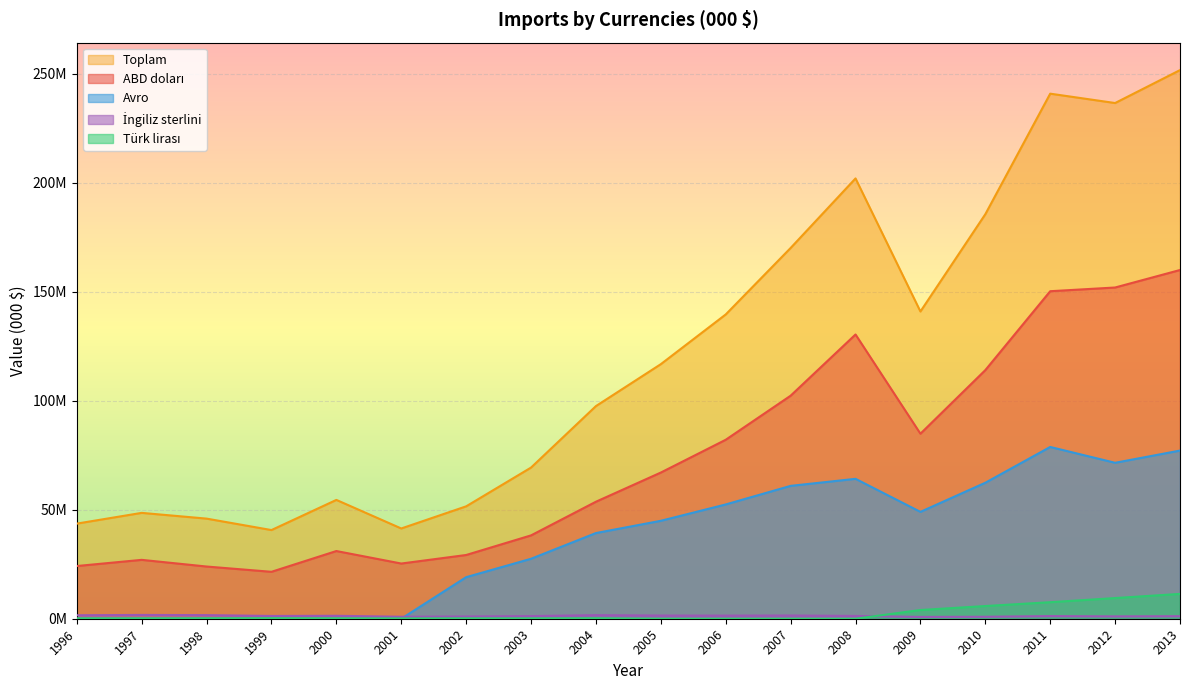

Which series has the largest range (max minus min)?

Toplam